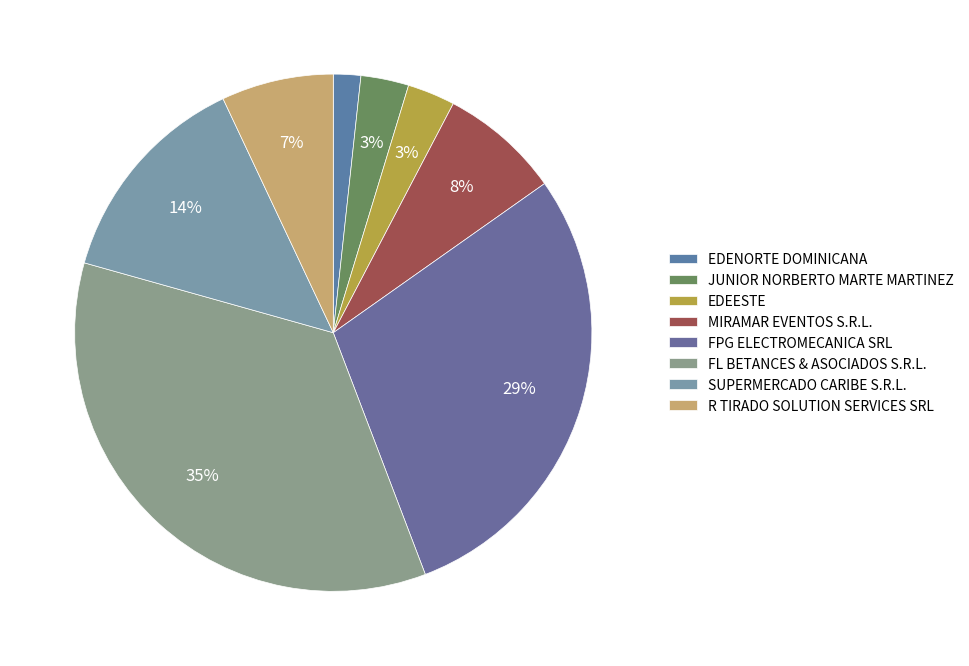

The JUNIOR NORBERTO MARTE MARTINEZ slice represents 3% of the pie. True or false?

True